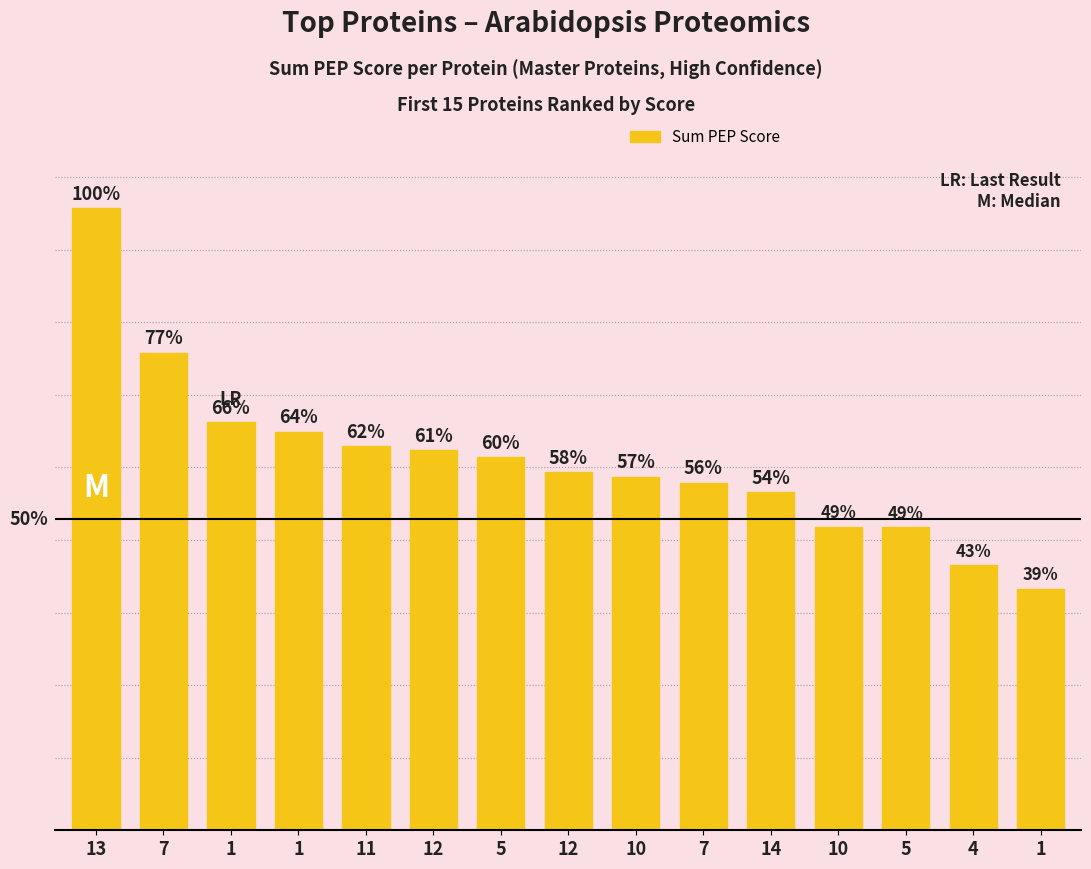

Does the chart contain any negative values?

No